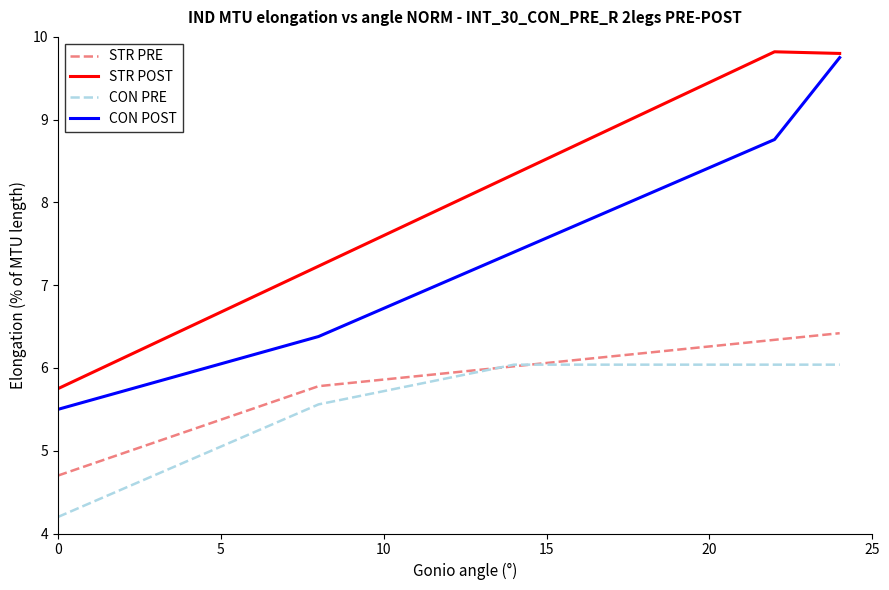

True or false: STR PRE and STR POST intersect in this chart.

False